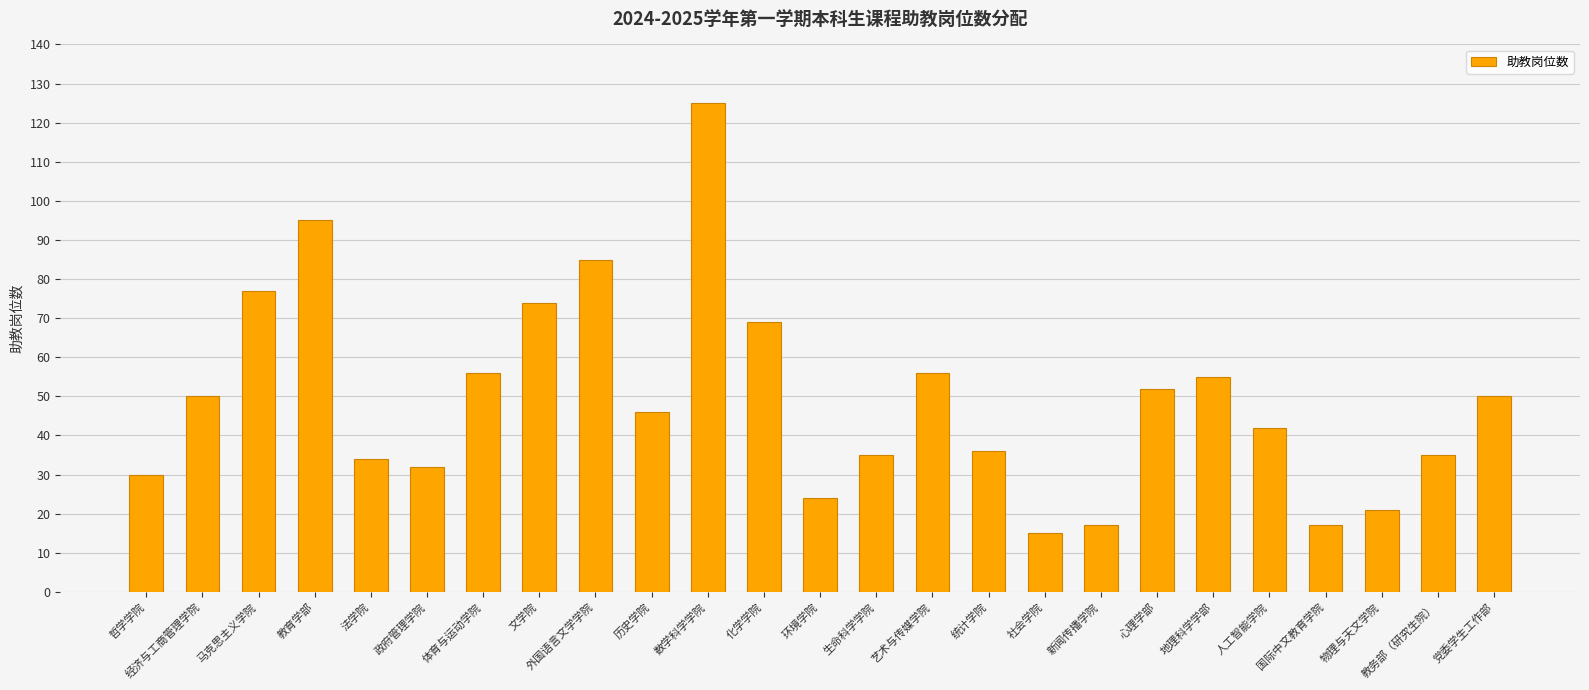

How many bars are there in total?

25